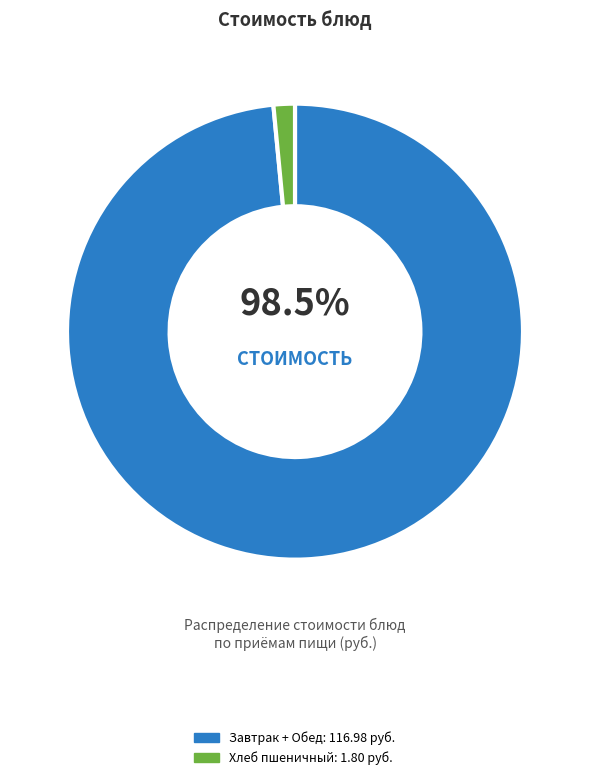

How many slices are in this pie chart?

2